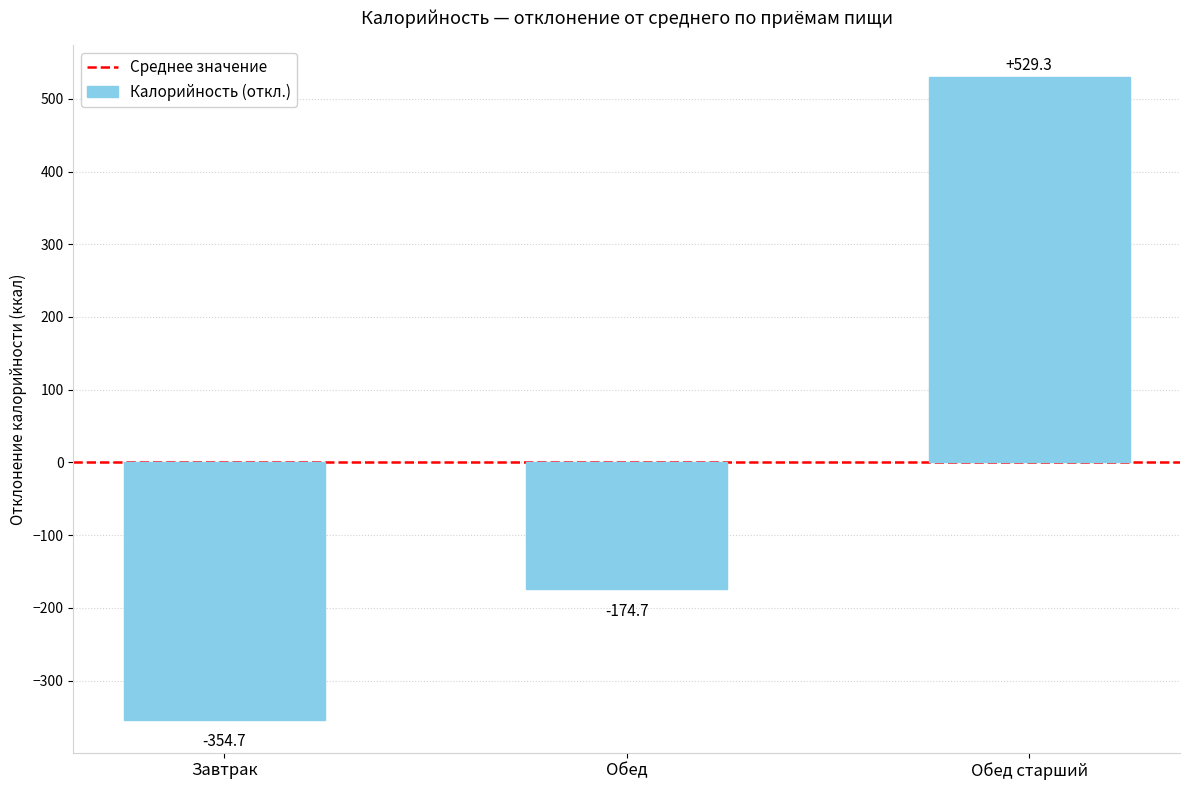

What is the difference between the maximum and second lowest values?

704.0